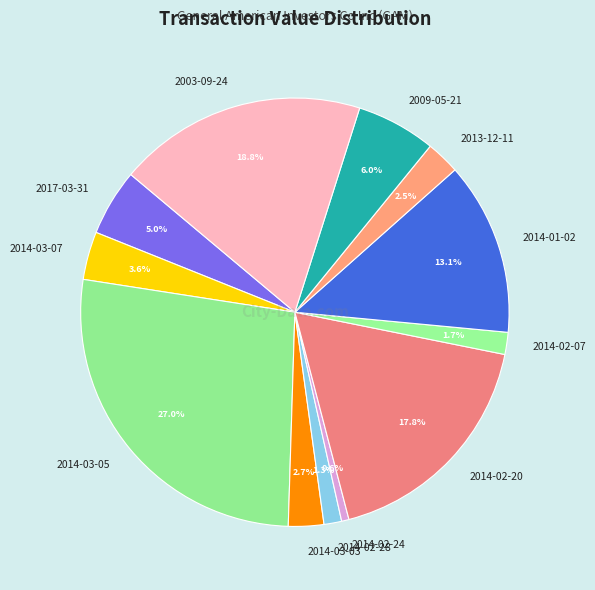

Between 2014-01-02 and 2017-03-31, which is larger?

2014-01-02